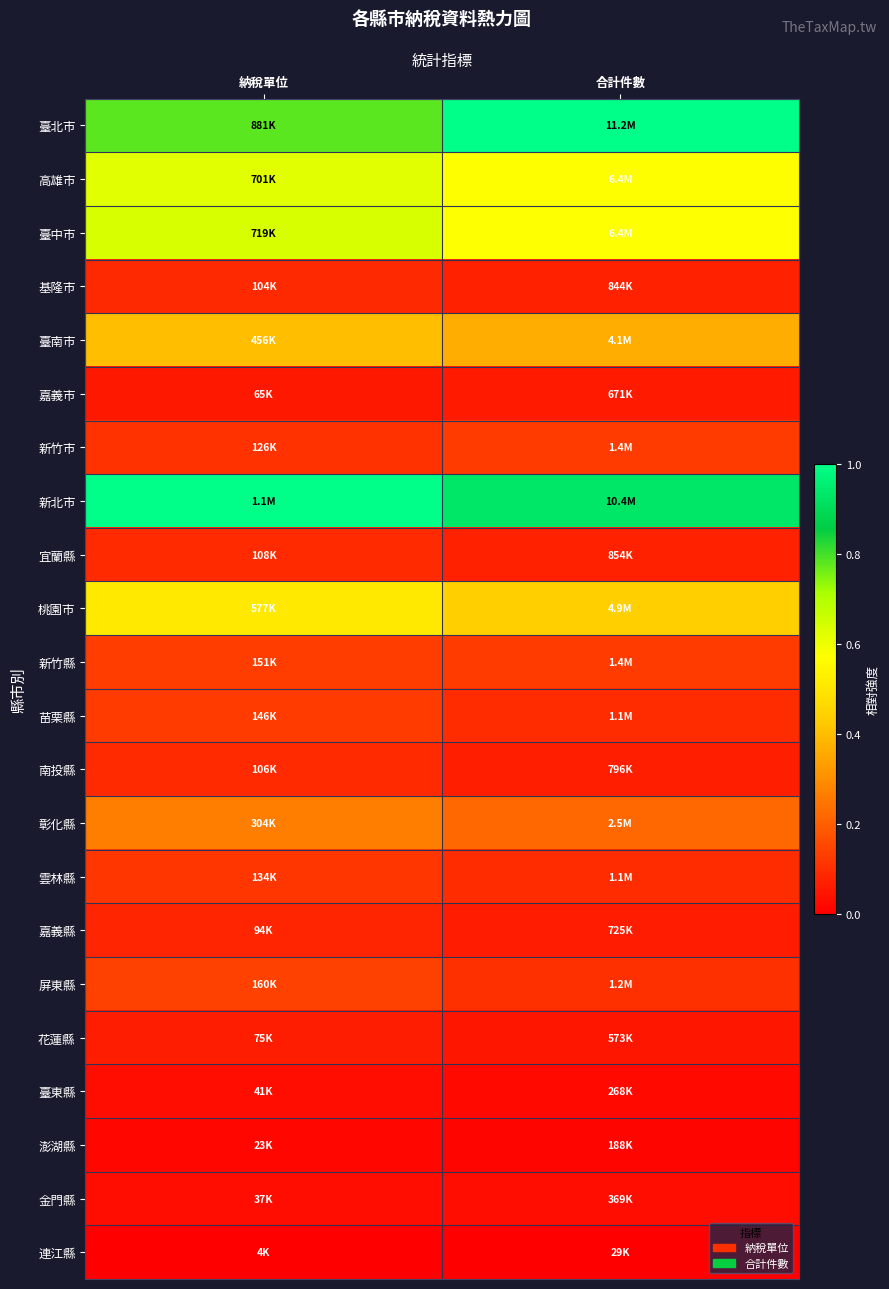

Which series changed the most between 納稅單位 and 合計件數?

臺北市